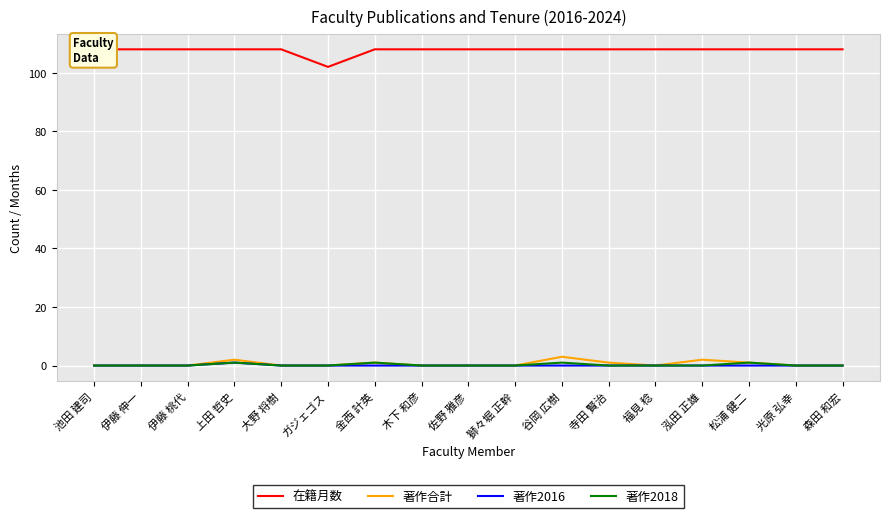

How many values in the 在籍月数 series are below 108?

1